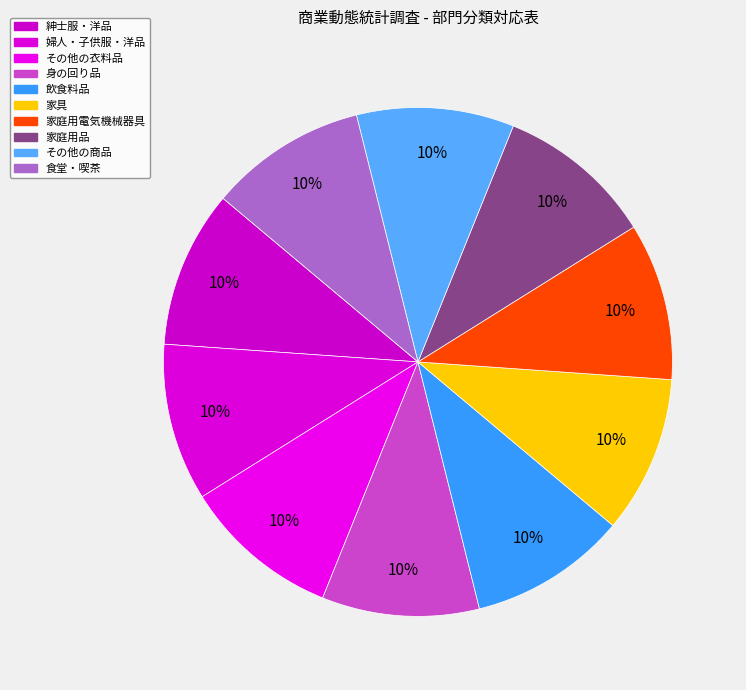

Which category has the smallest portion of the pie?

紳士服・洋品